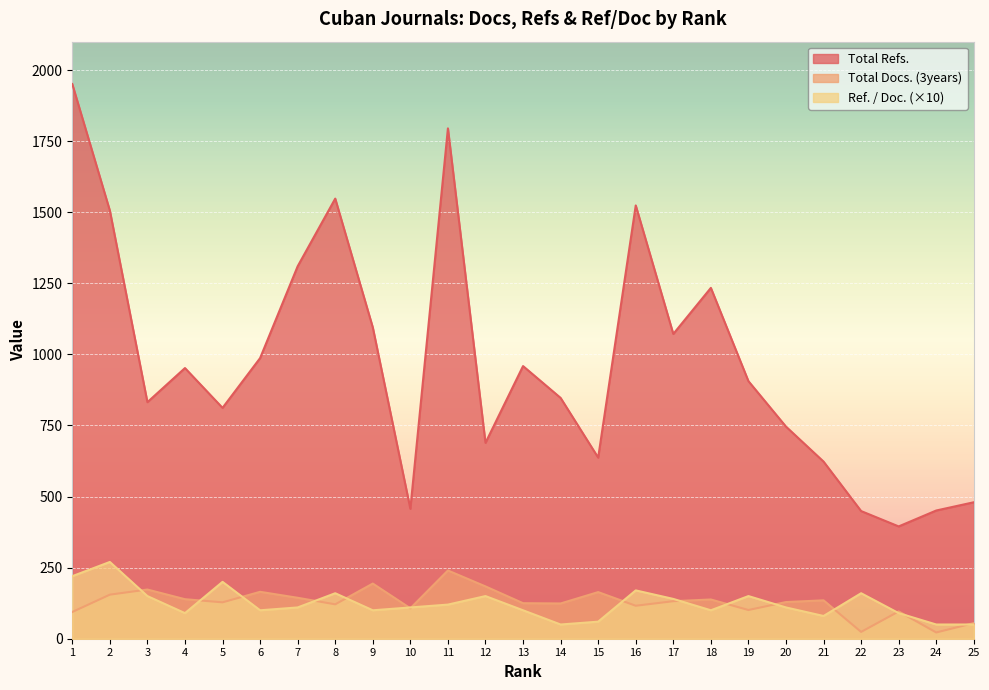

What are all the series names shown in the legend?

Total Refs., Total Docs. (3years), Ref. / Doc. (×10)